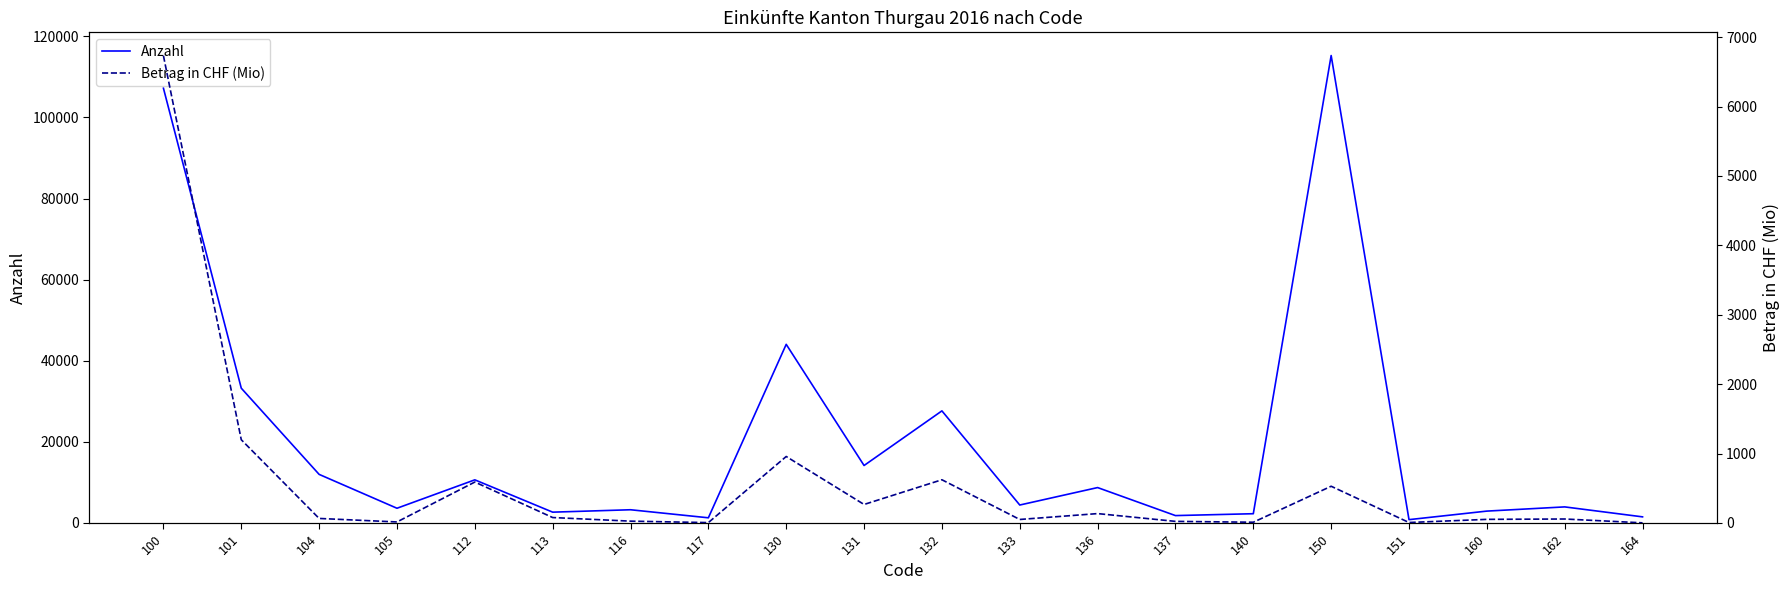

Where is the first local maximum for Betrag in CHF (Mio)?

112